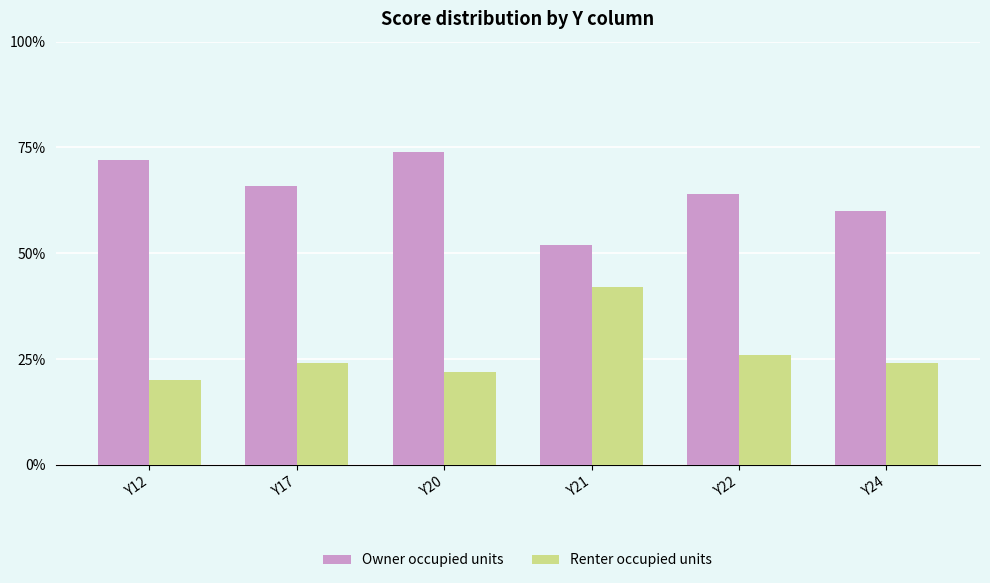

How many series are shown in this chart?

2